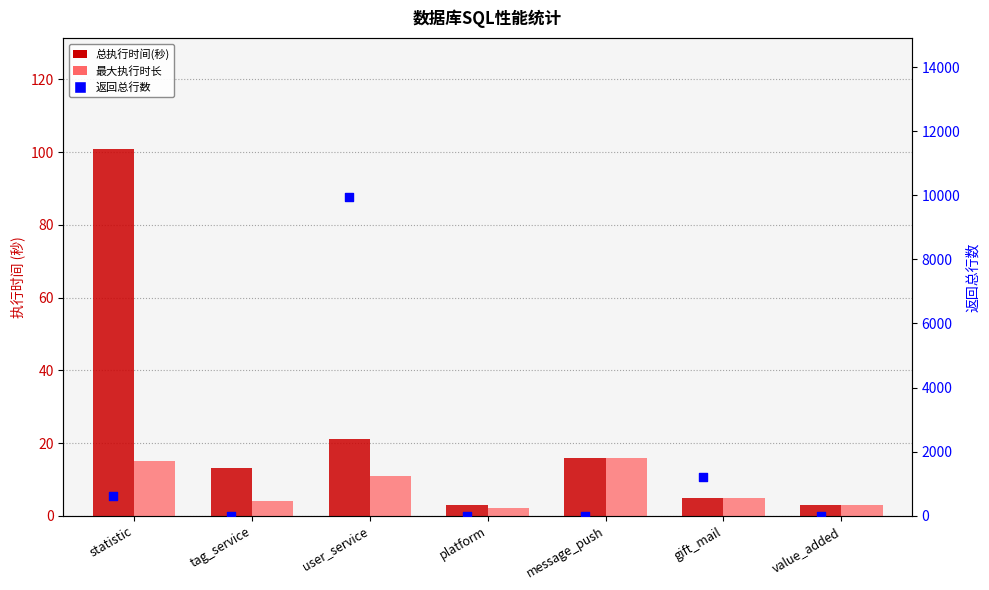

What are all the series names shown in the legend?

总执行时间(秒), 最大执行时长, 返回总行数